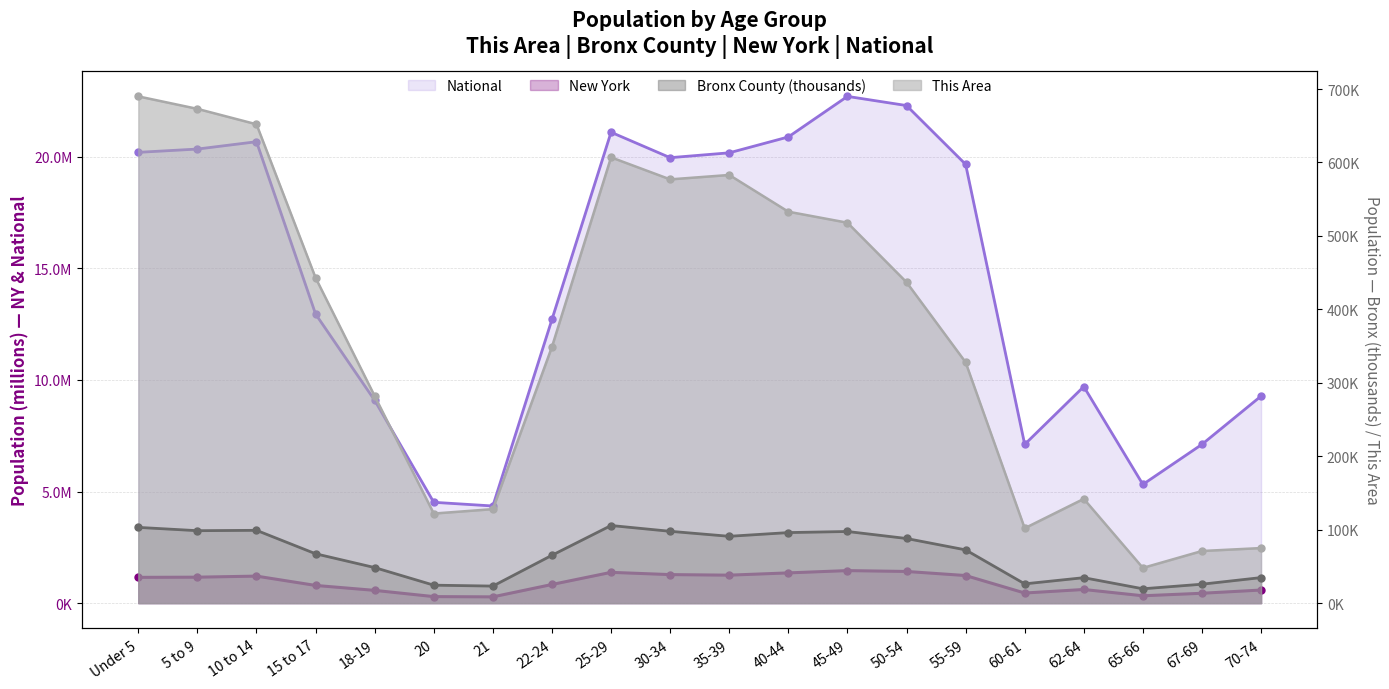

True or false: This Area and National intersect in this chart.

False